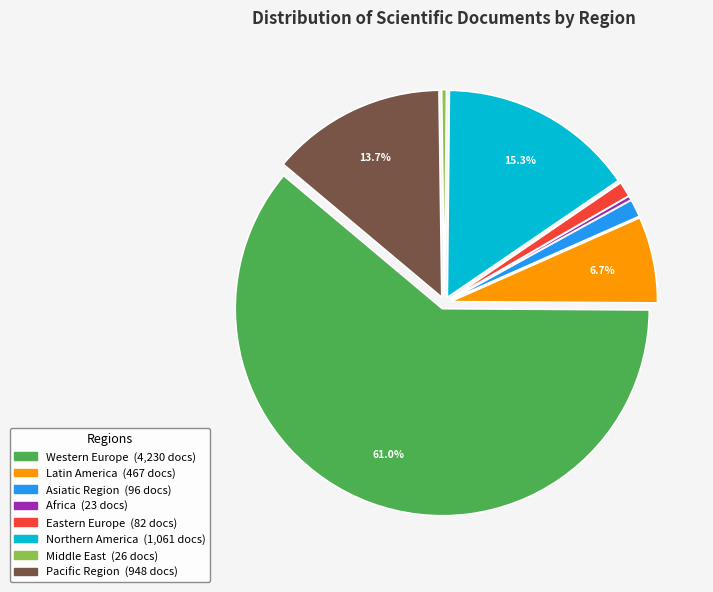

Count the number of slices in the pie.

8